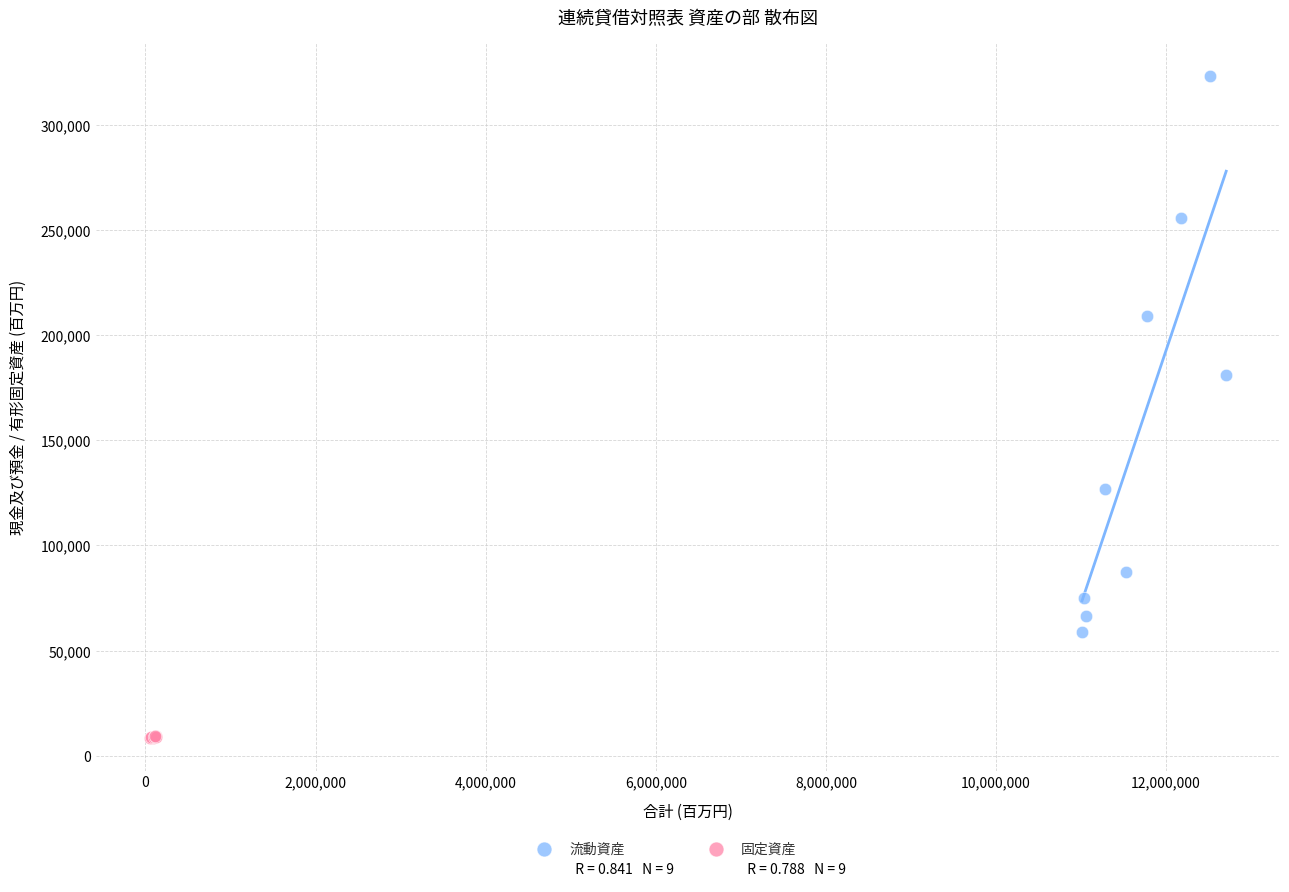

Which series reaches the minimum Y coordinate?

固定資産